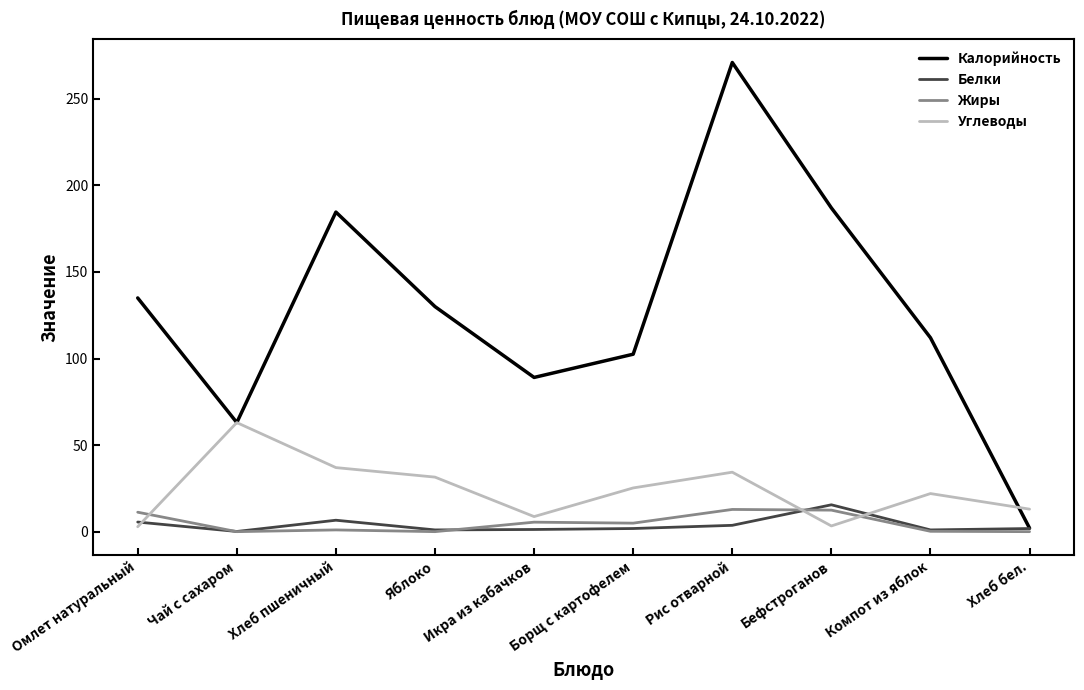

What position from the right is Чай с сахаром?

9